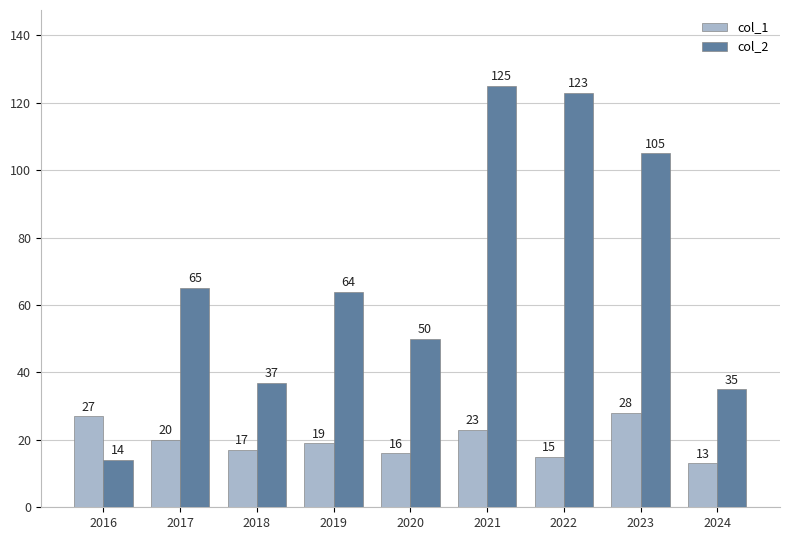

What is the spread (max minus min) of values at 2024?

22